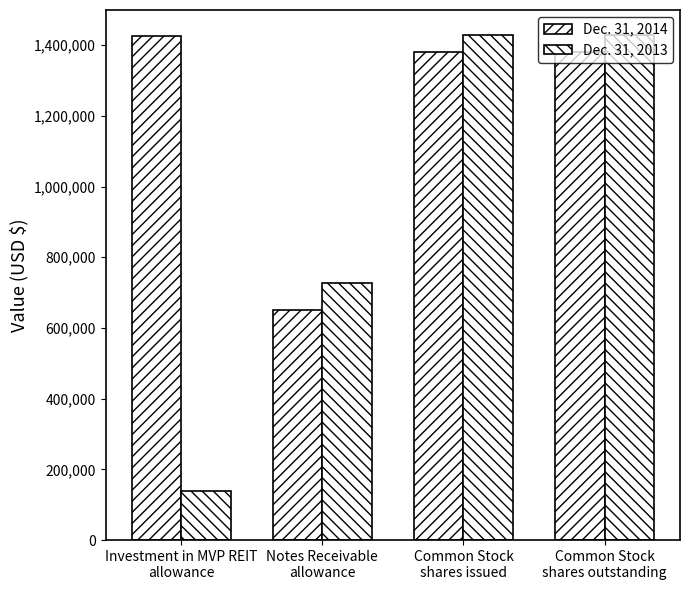

Reading left to right, what are all the values shown in this chart?

Dec. 31, 2014: Investment in MVP REIT
allowance=1425000	Notes Receivable
allowance=650000	Common Stock
shares issued=1380278	Common Stock
shares outstanding=1380278
Dec. 31, 2013: Investment in MVP REIT
allowance=140000	Notes Receivable
allowance=728000	Common Stock
shares issued=1428163	Common Stock
shares outstanding=1428163